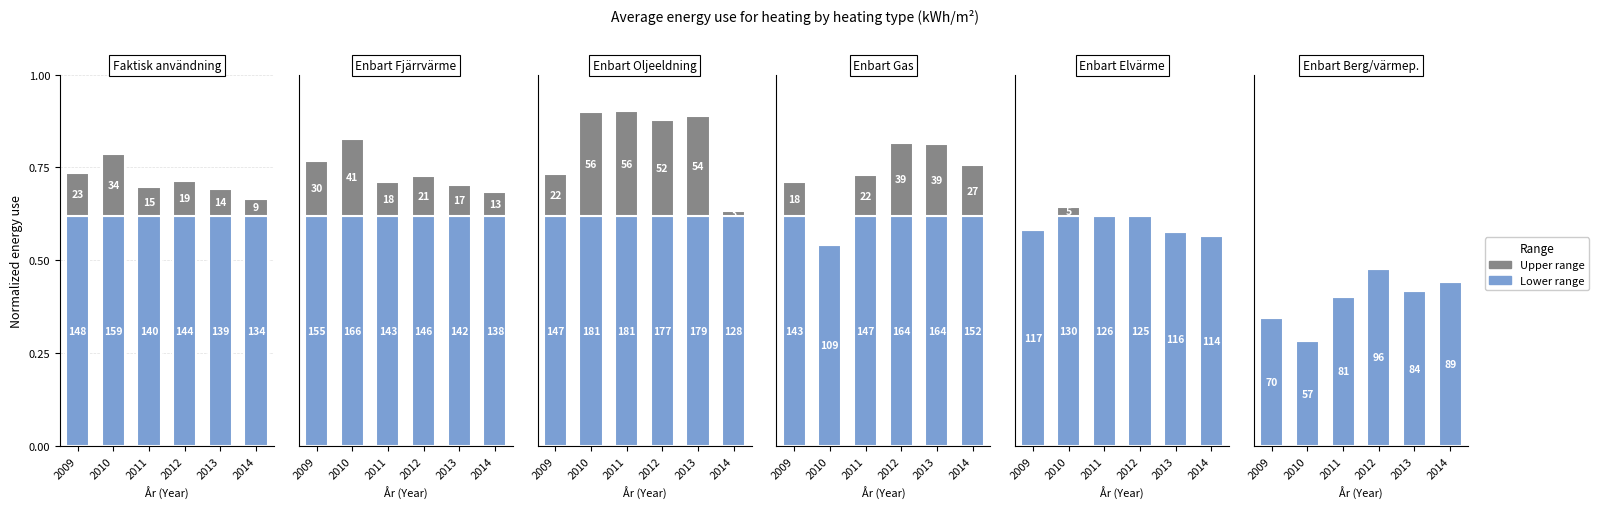

Which series has the widest spread of values?

lower